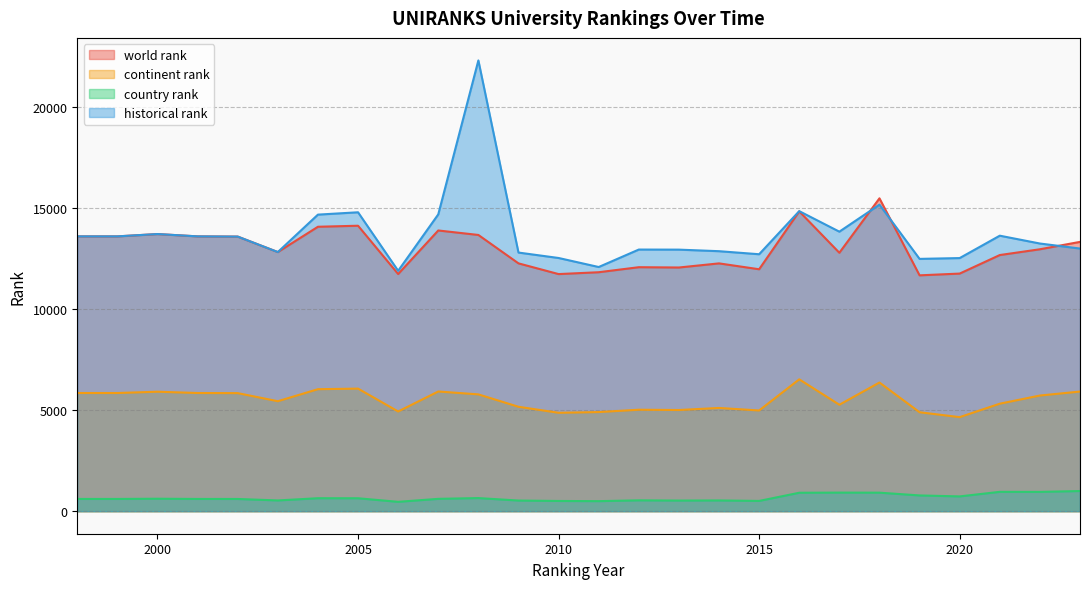

True or false: continent rank and country rank intersect in this chart.

False